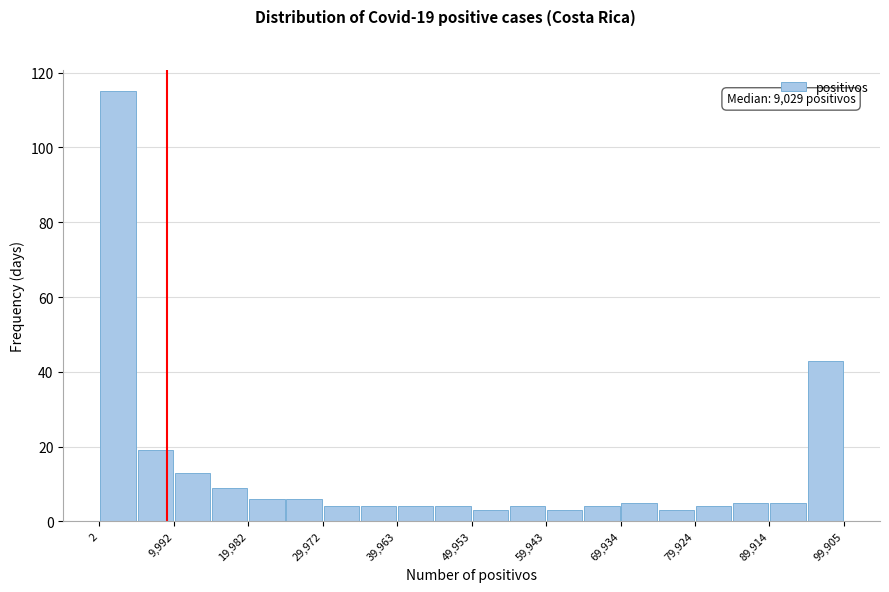

Over which range of the x-axis is the bar tallest?

0 to 5000